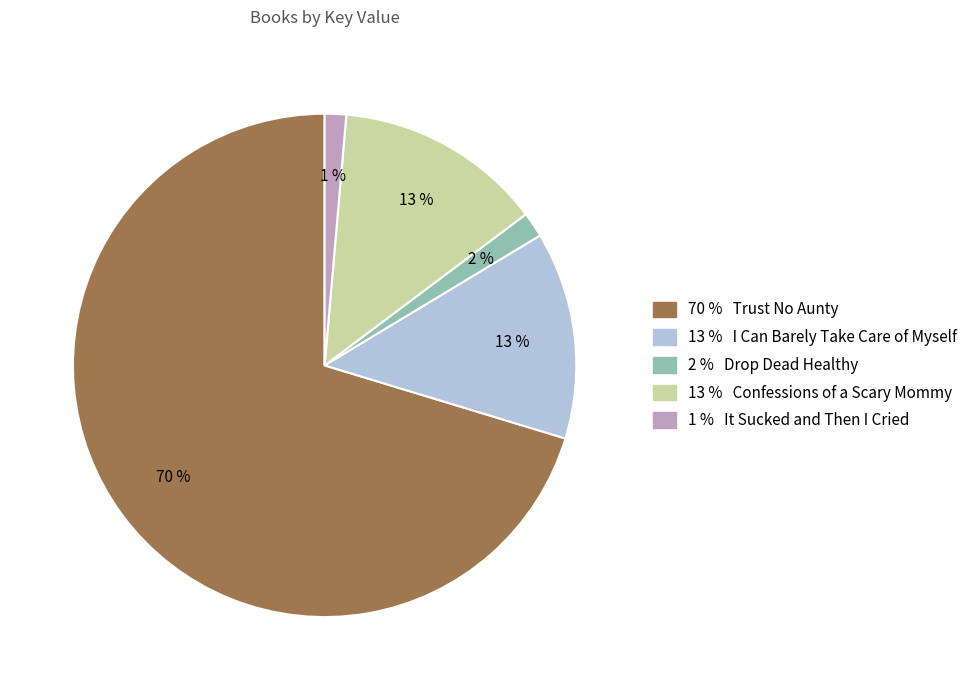

Is there any slice that represents more than half of the pie?

Yes